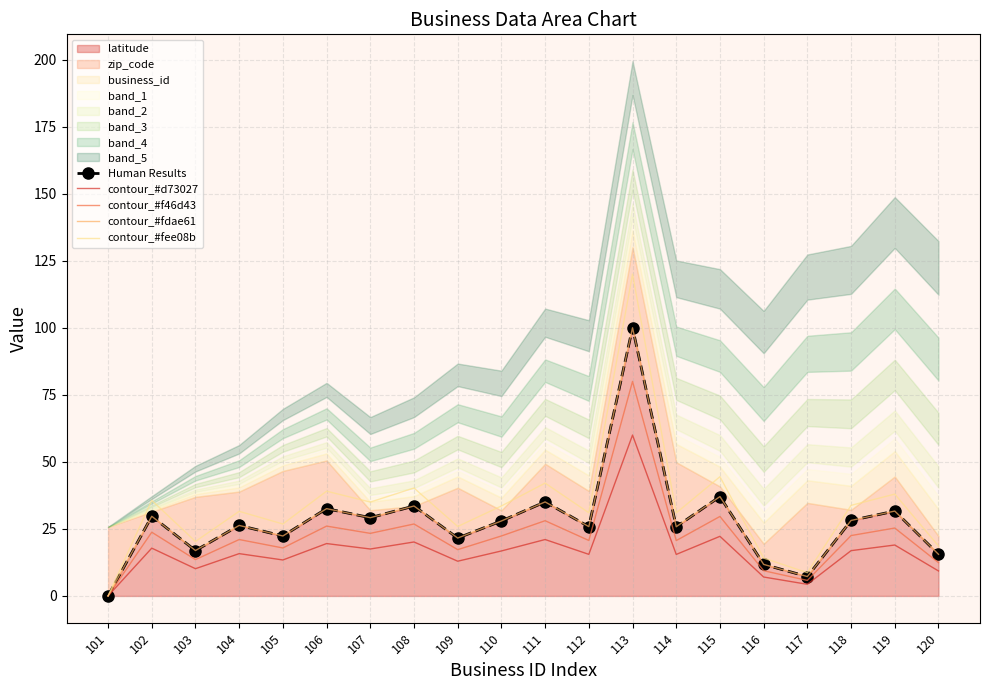

At which category is the sum across all series the highest?

113